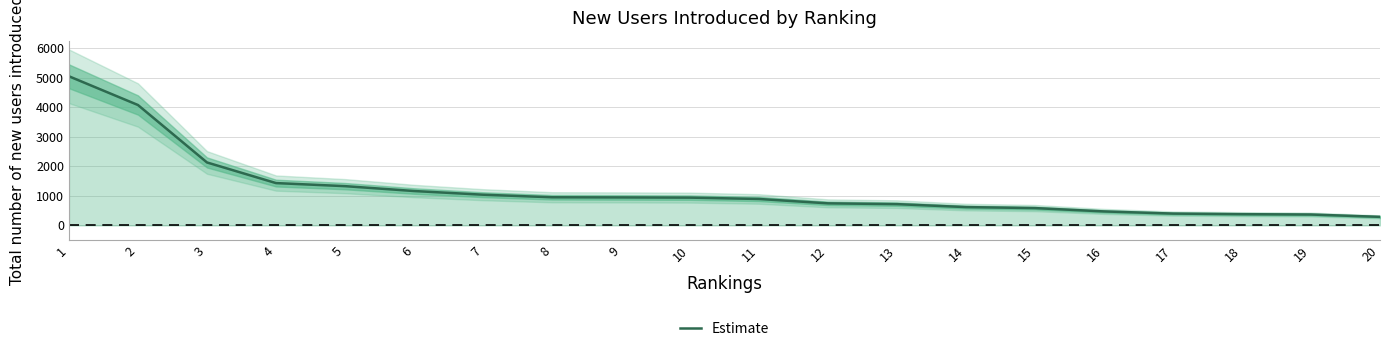

What is the change in value from 11 to 18?

-515